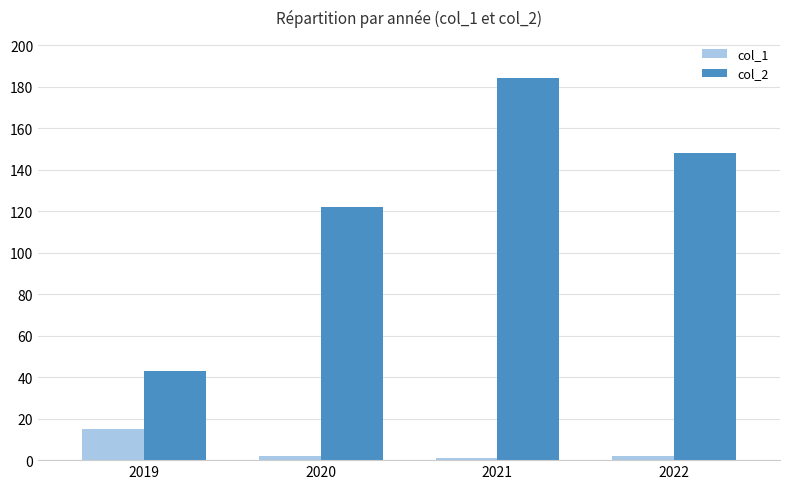

List the series in order of their overall mean, lowest first.

col_1, col_2